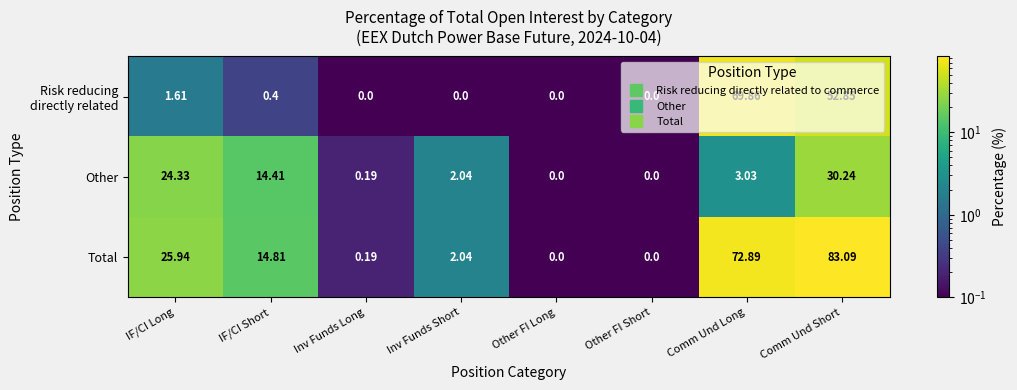

At how many categories does at least one series exceed 78?

1